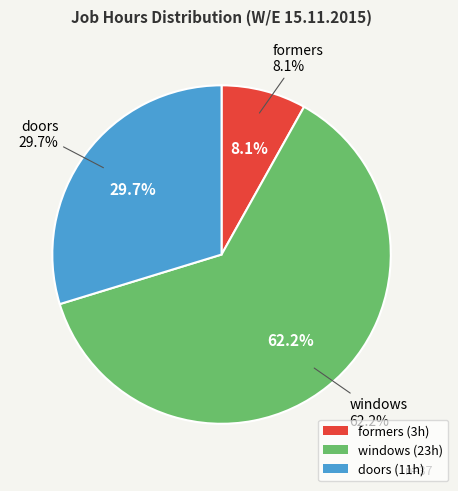

How many segments does this pie chart have?

3